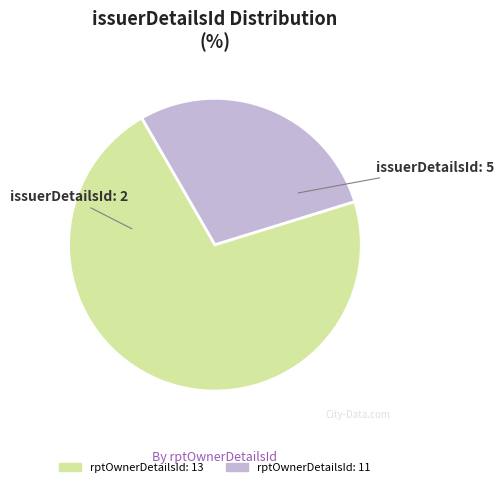

True or false: rptOwnerDetailsId: 13 accounts for 71% of the total.

True